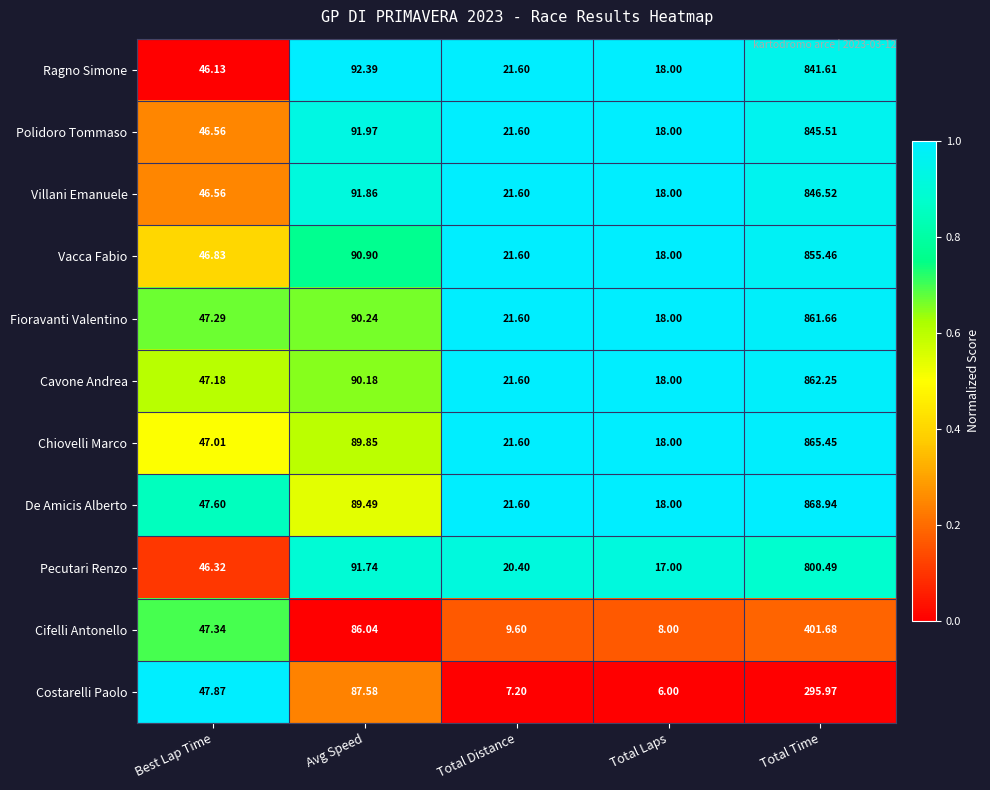

Which category has the highest value across all series?

Total Time